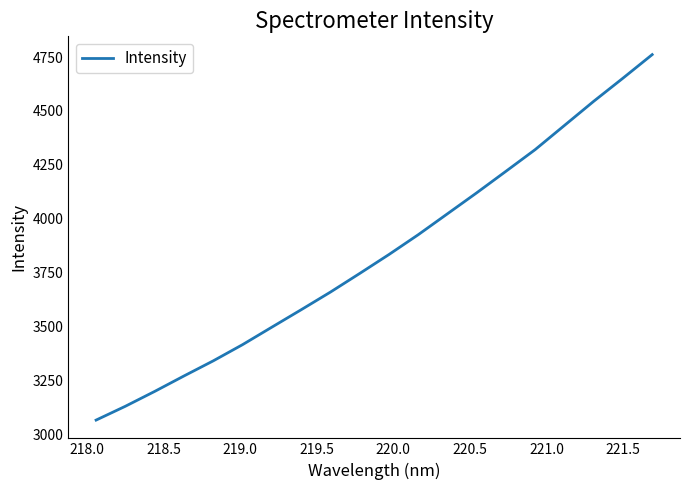

What is the sum of all values?

76740.9